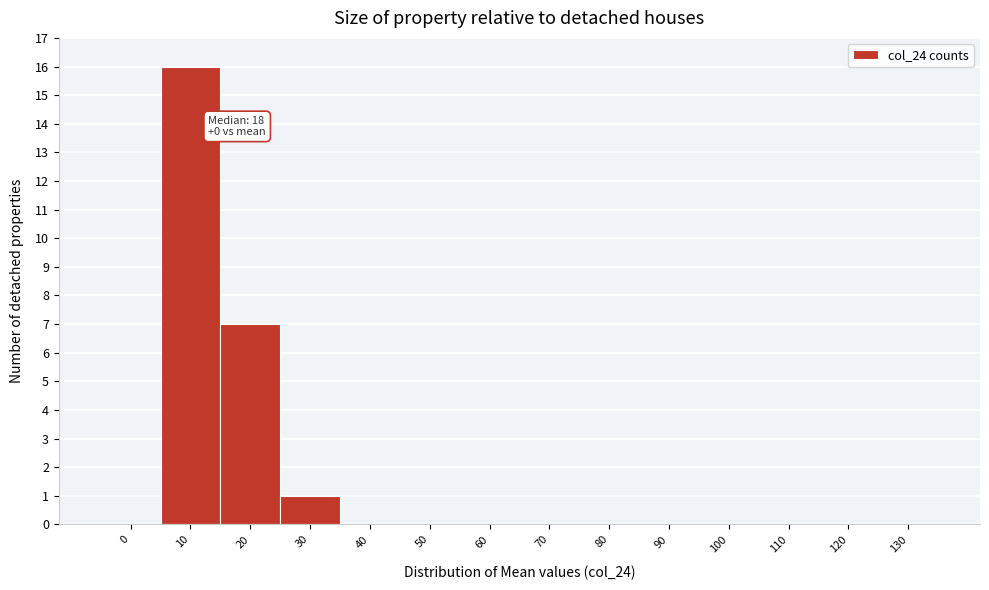

Reading left to right, extract all data points from this chart.

0=0	10=16	20=7	30=1	40=0	50=0	60=0	70=0	80=0	90=0	100=0	110=0	120=0	130=0